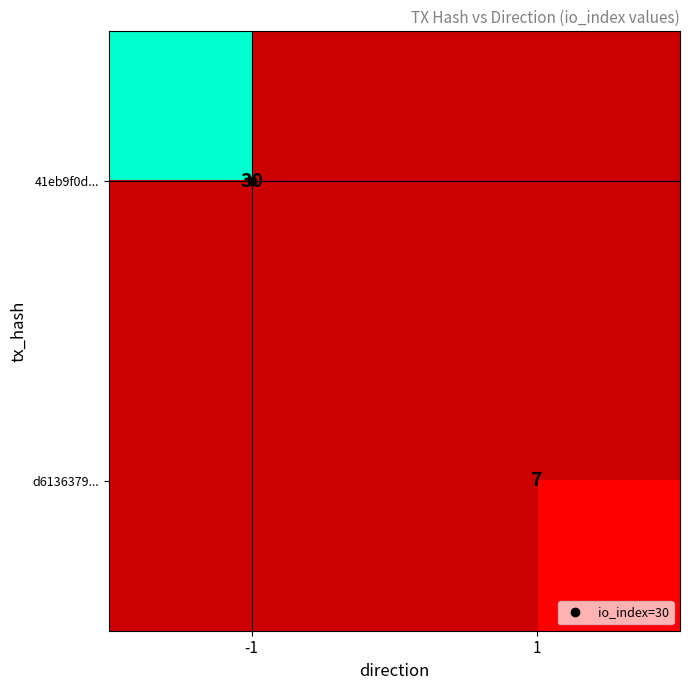

What is the sum of the 41eb9f0d... values at 1 and -1?

30